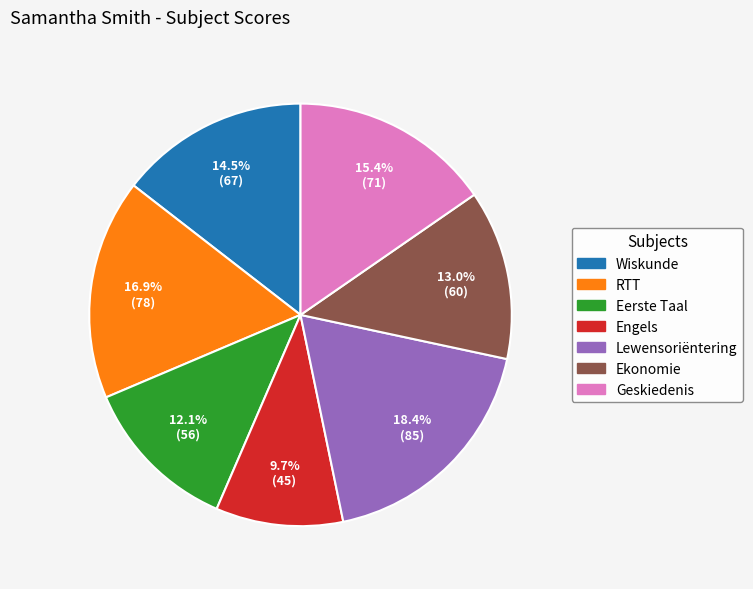

Rank the categories by value from lowest to highest.

Engels, Eerste Taal, Ekonomie, Wiskunde, Geskiedenis, RTT, Lewensoriëntering